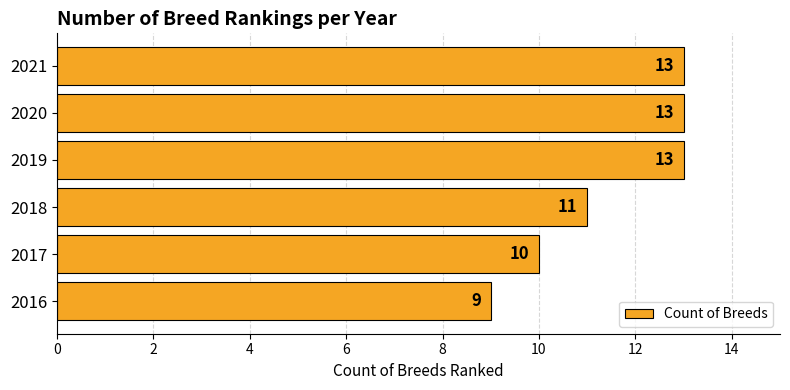

Are the bars horizontal?

Yes